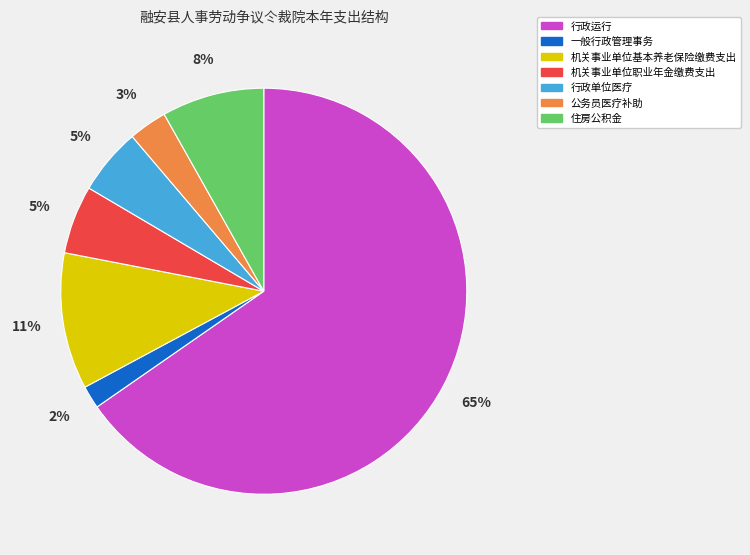

To the nearest percent, what portion does 公务员医疗补助 represent?

3%